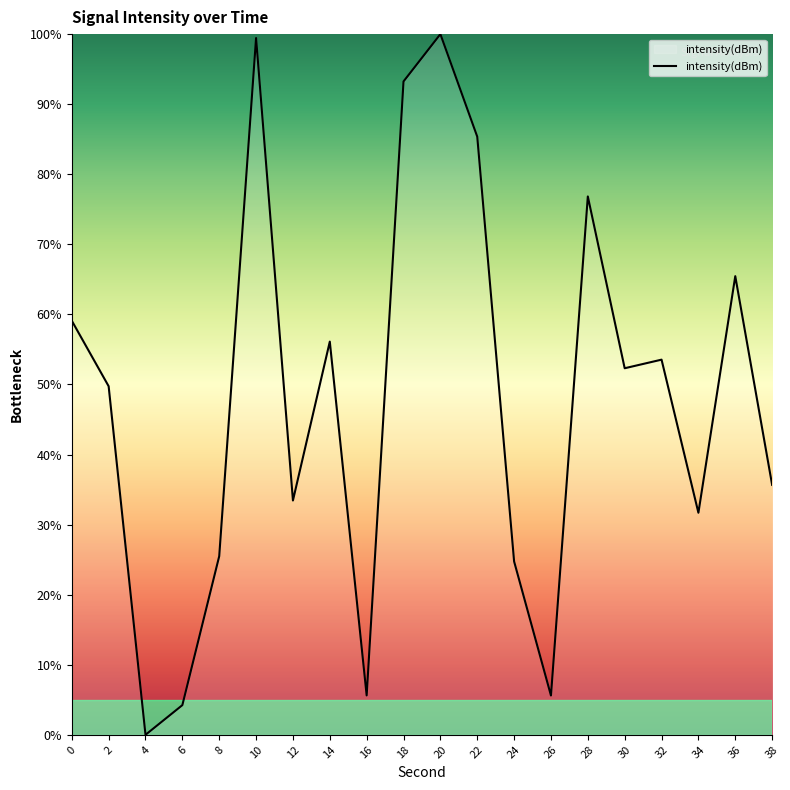

What is the change in value from 10 to 36?

-34.0